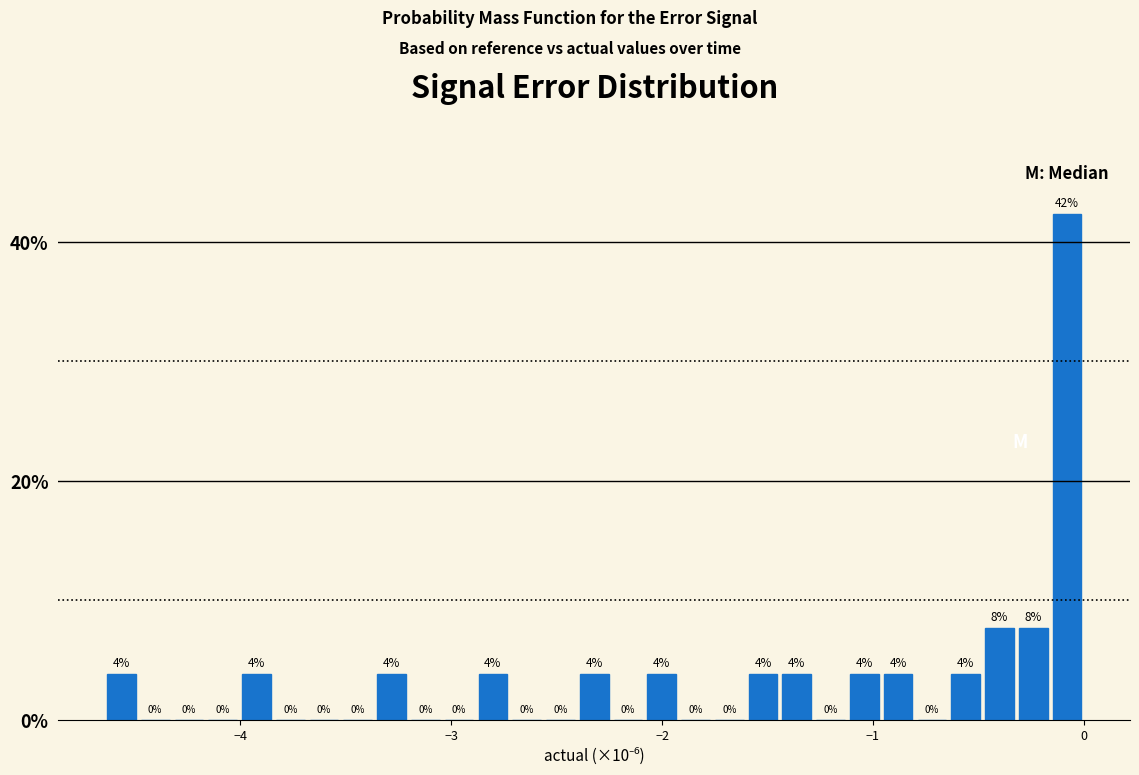

Read against the x-axis, roughly where is the centre of the tallest bar?

-0.1